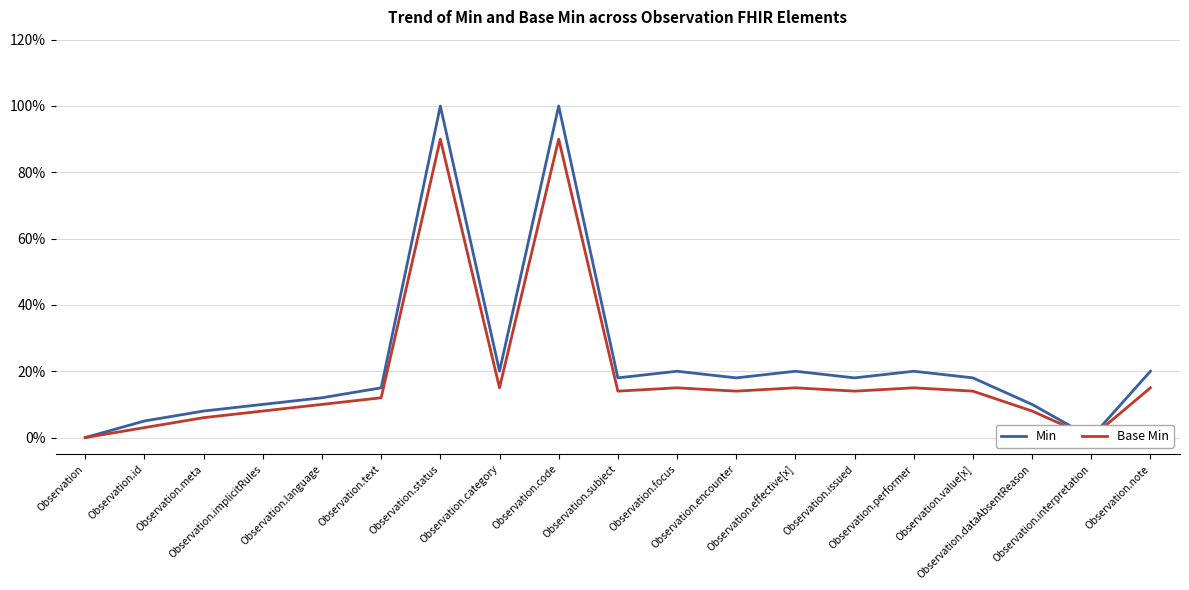

At Observation.subject, list the series in order from largest to smallest.

Min, Base Min